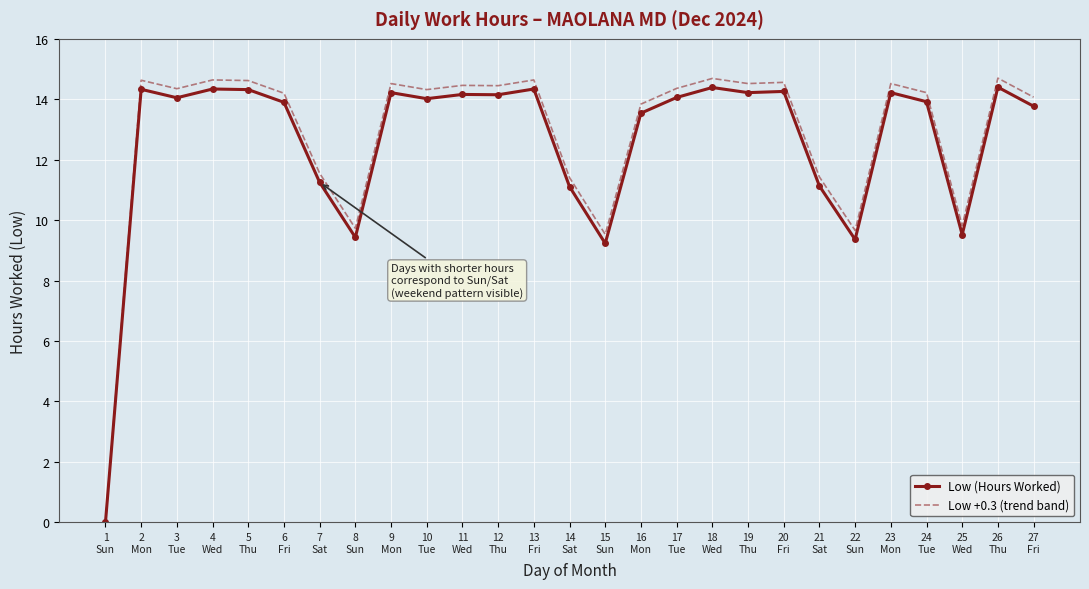

Which series has the widest spread of values?

Low +0.3 (trend band)